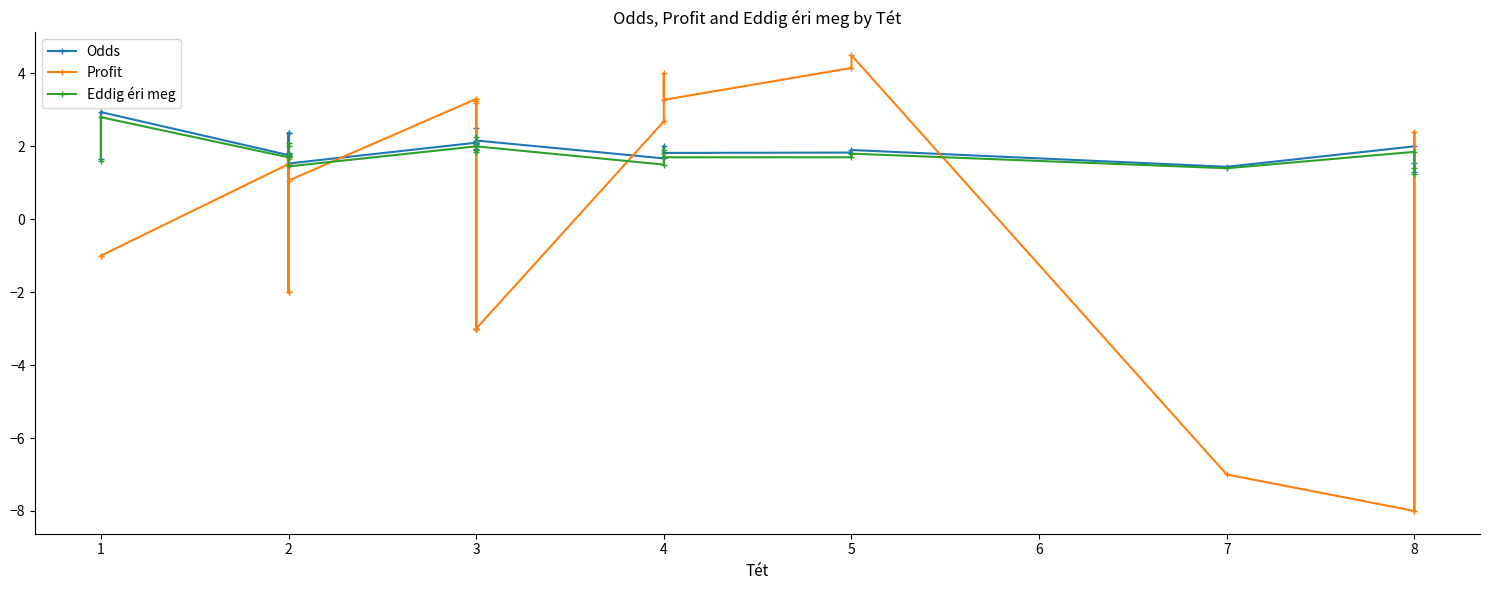

True or false: Profit and Eddig éri meg cross at least once.

True